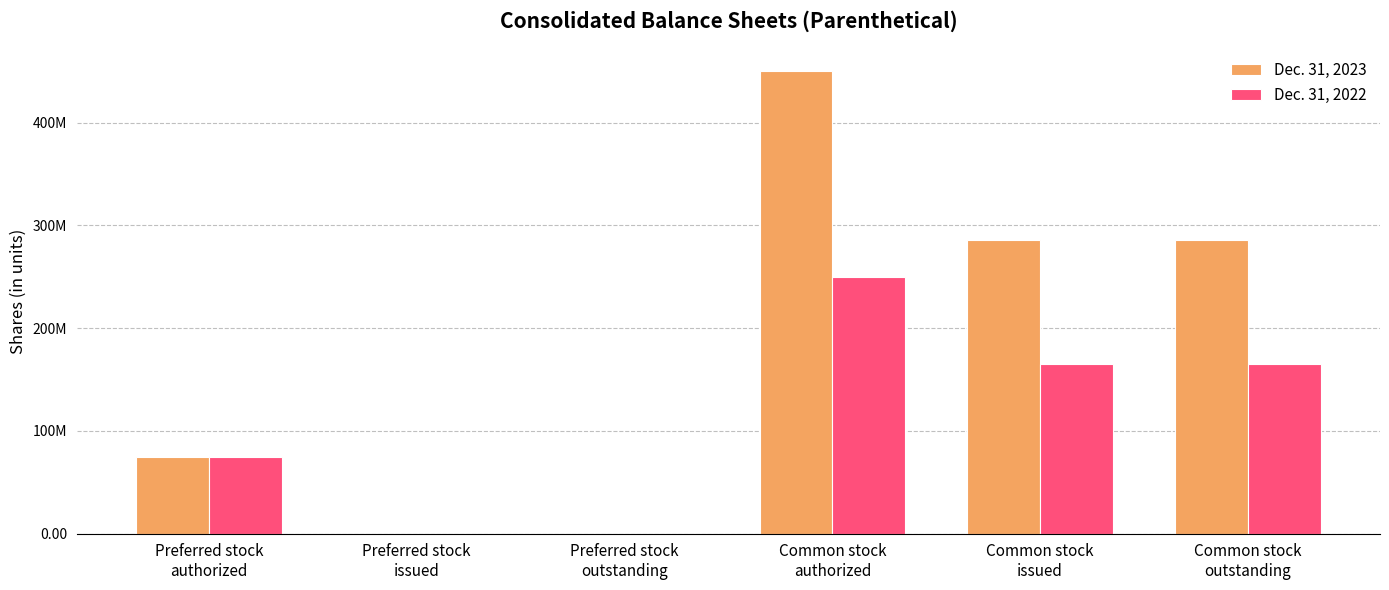

Which series has the largest total across all categories?

Dec. 31, 2023